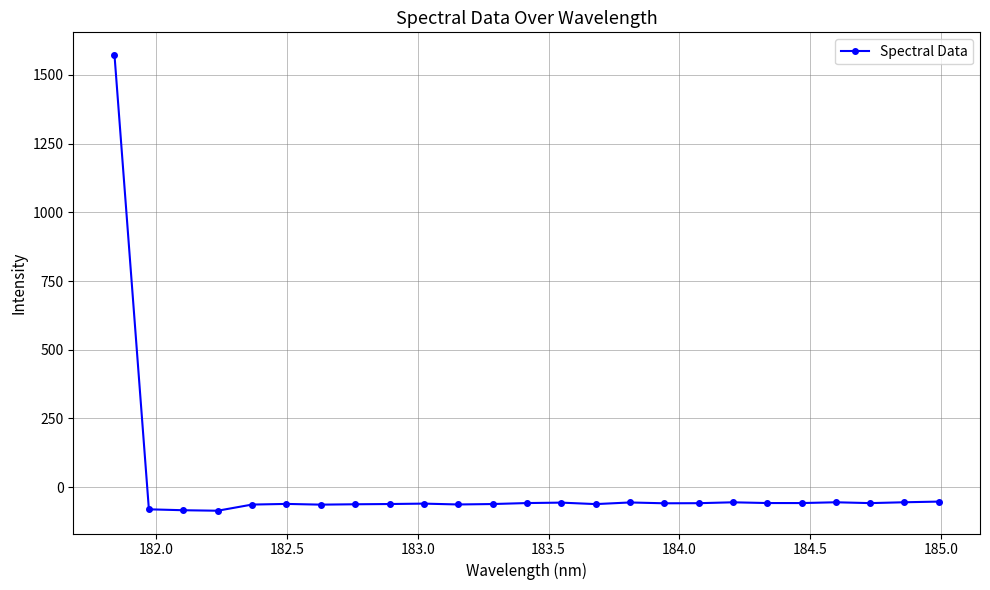

True or false: there are more than 1 points higher than both neighbors.

True